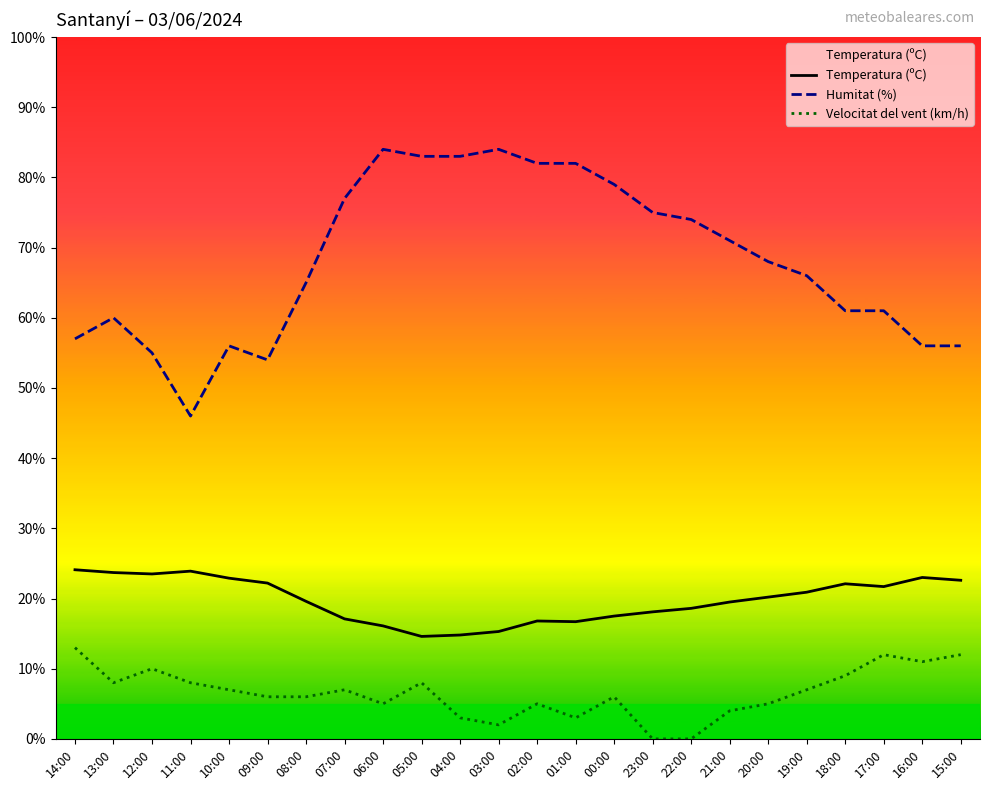

True or false: Temperatura (ºC) and Velocitat del vent (km/h) intersect in this chart.

False